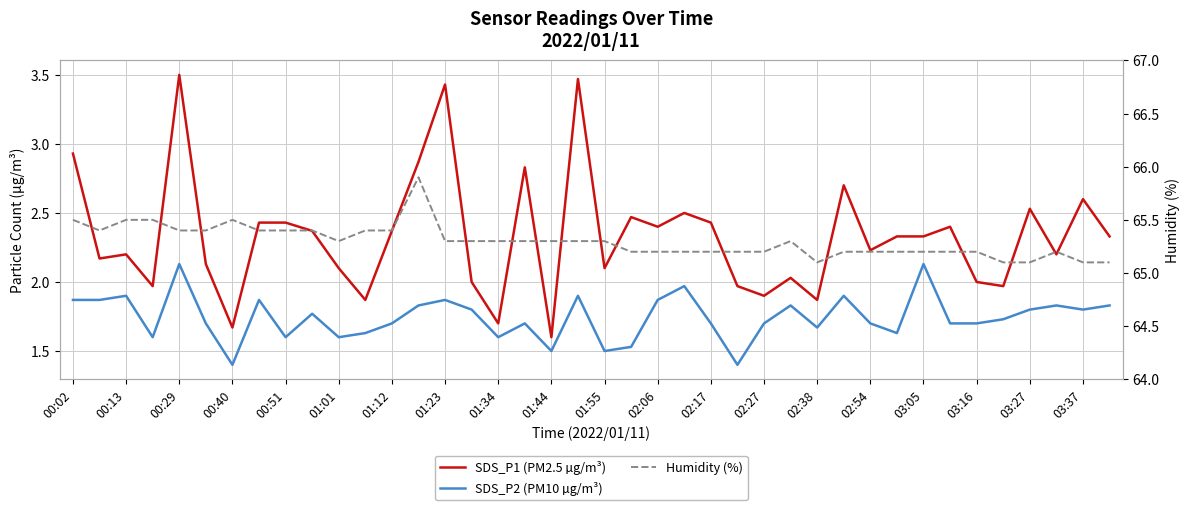

What value does the Humidity (%) series have at 37?

65.2